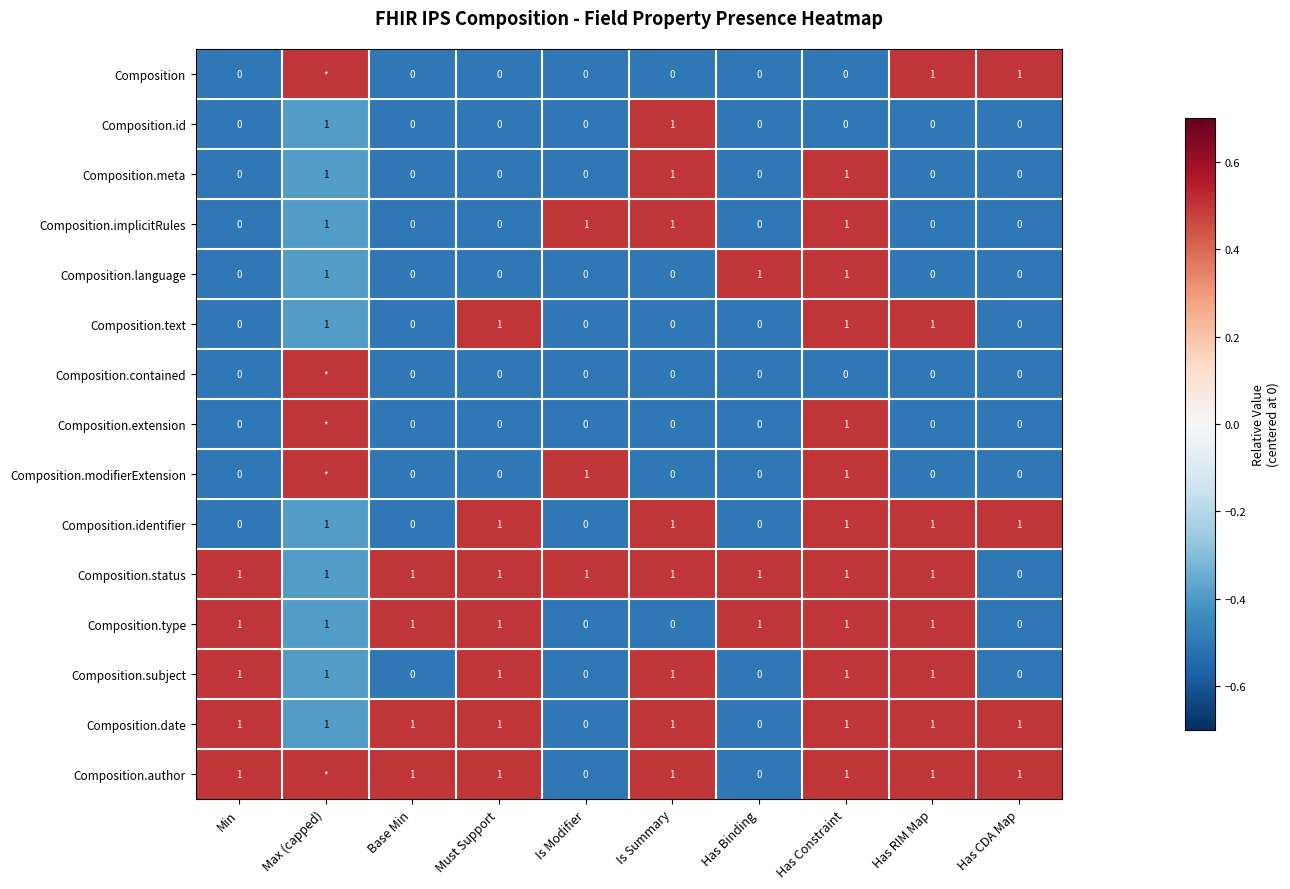

What is the minimum value shown in the chart?

-0.5